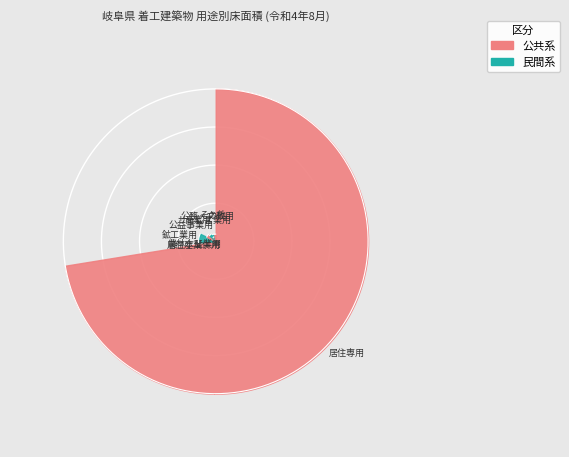

Approximately how many times larger is the value at 居住産業併用 compared to 公益事業用?

0.2